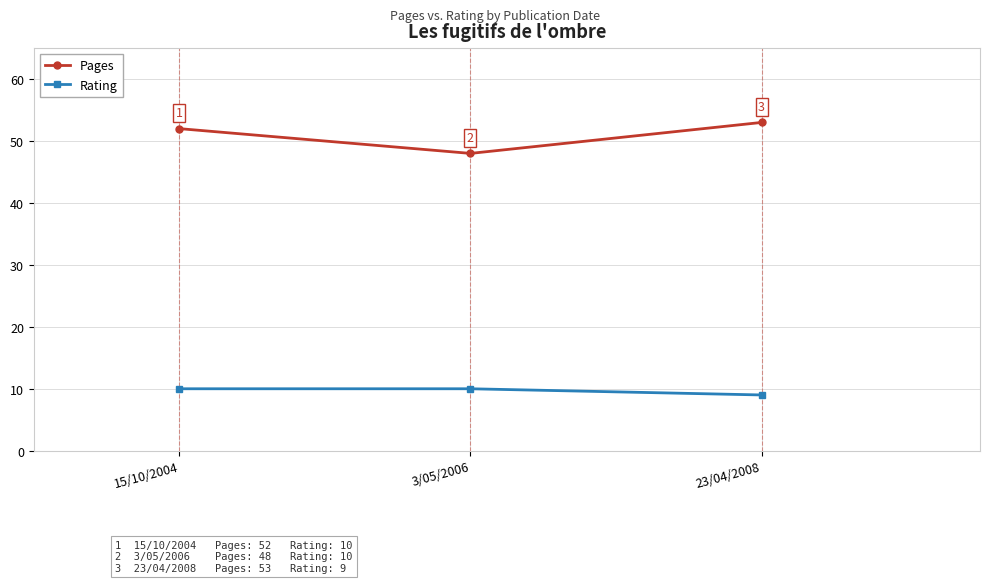

What is the smallest value displayed?

9